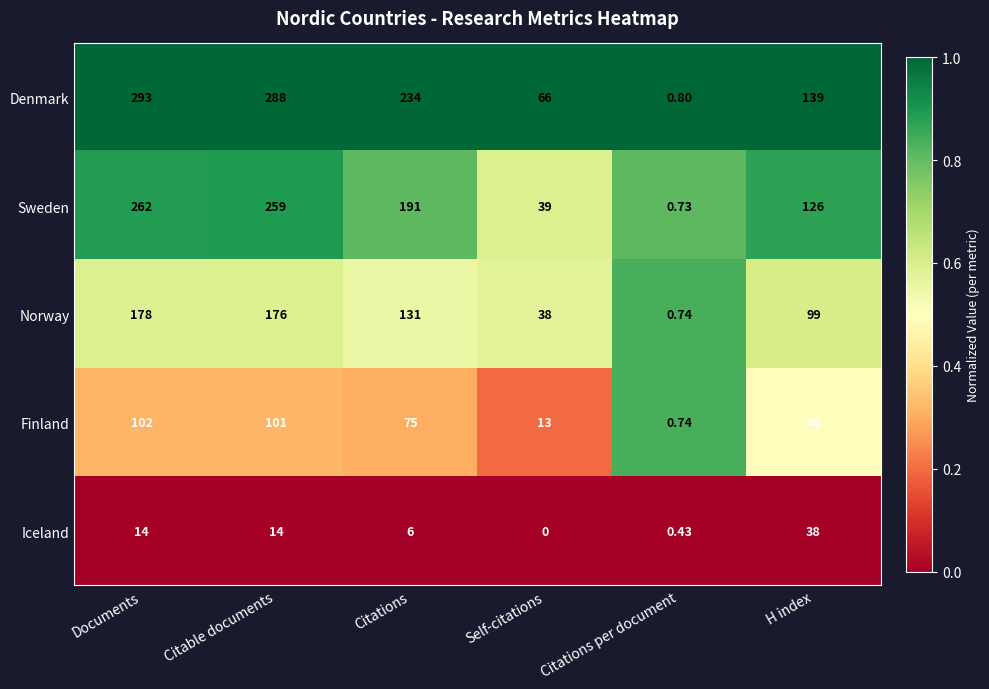

What is the difference between the highest and lowest values at Documents?

279.0